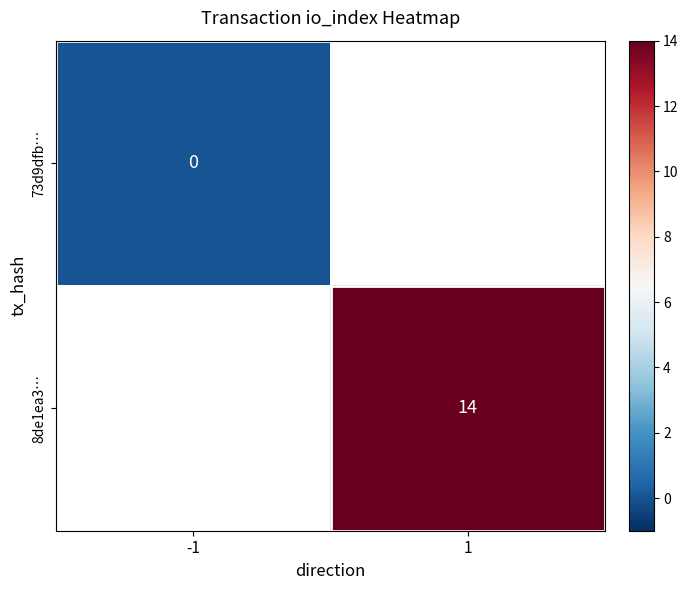

Is it true that 8de1ea3… equals 14 at 1?

True